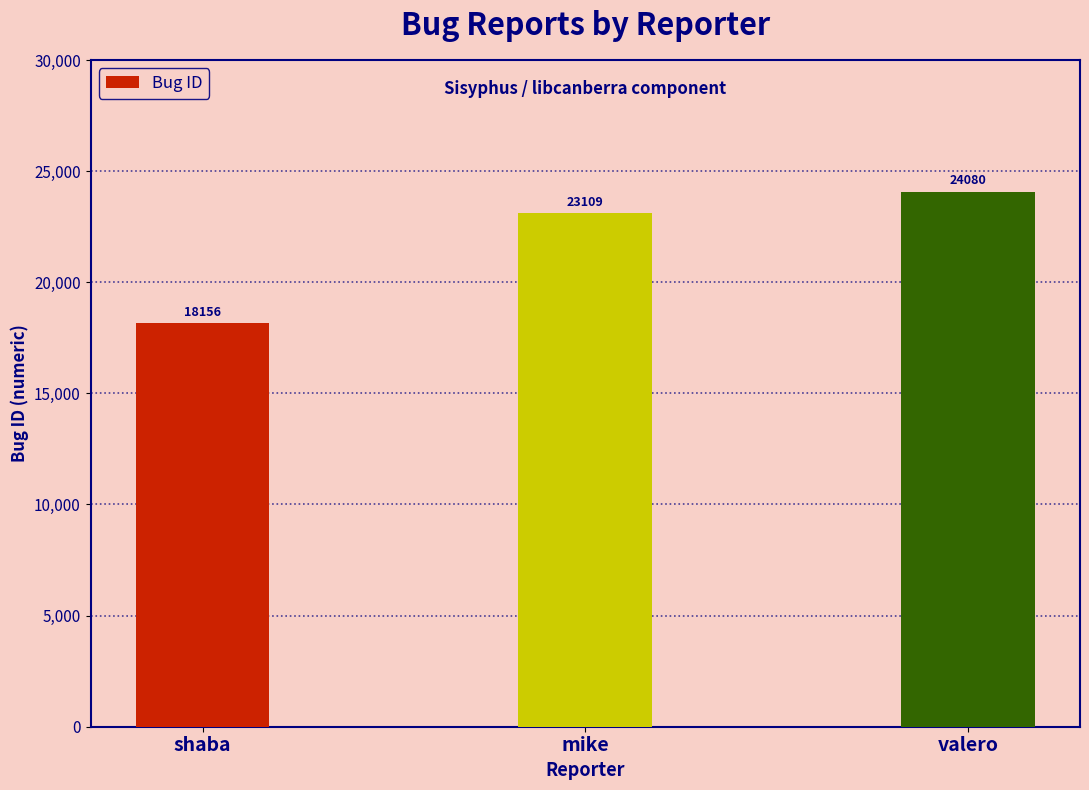

What is the difference between the maximum and second lowest values?

971